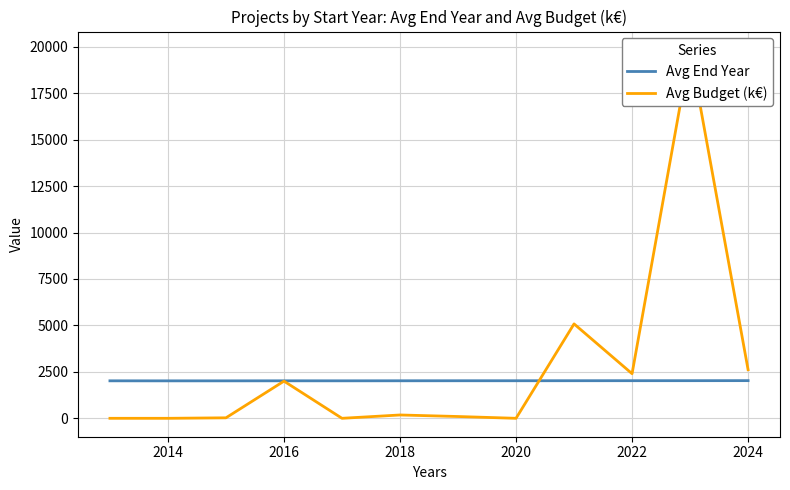

What is the difference between the maximum and minimum values in the Avg Budget (k€) series?

19830.0